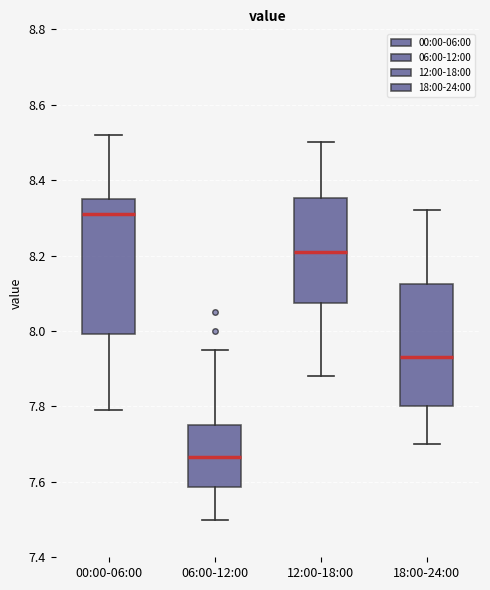

Where does the median line of the box for 00:00-06:00 sit on the y-axis? The values are not printed on the chart, so give them approximately, as read against the axis.

8.32